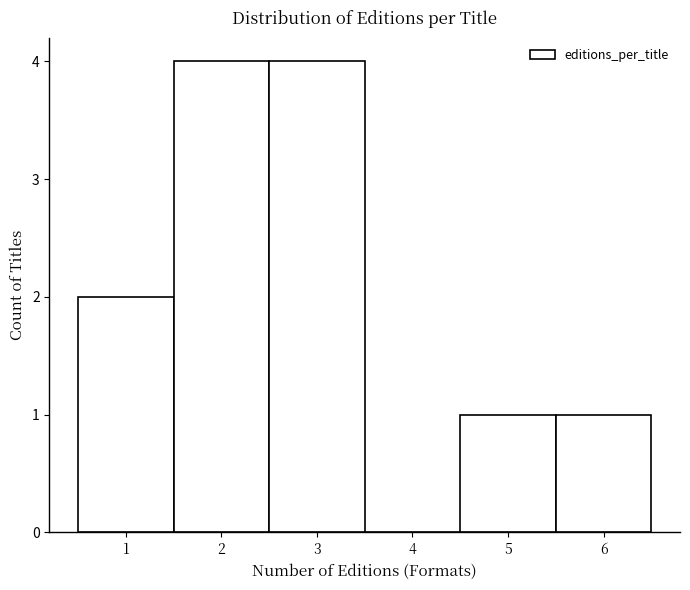

Reading left to right, transcribe this chart: for each bar, give the range it covers on the x-axis and its height. The values are not printed on the chart, so give them approximately, as read against the axis.

0.5 to 1.5: 2
1.5 to 2.5: 4
2.5 to 3.5: 4
3.5 to 4.5: 0
4.5 to 5.5: 1
5.5 to 6.5: 1